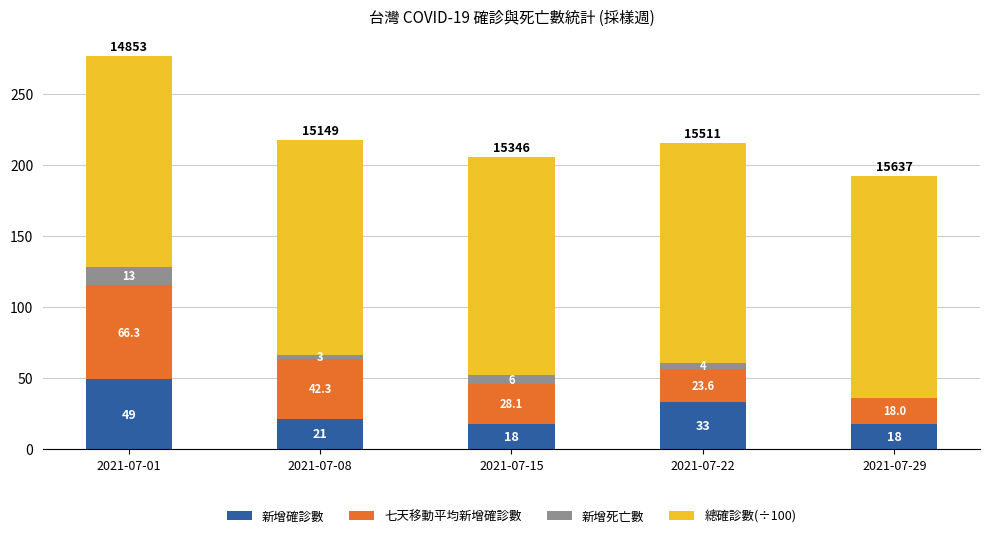

At which category is the sum across all series the highest?

2021-07-01